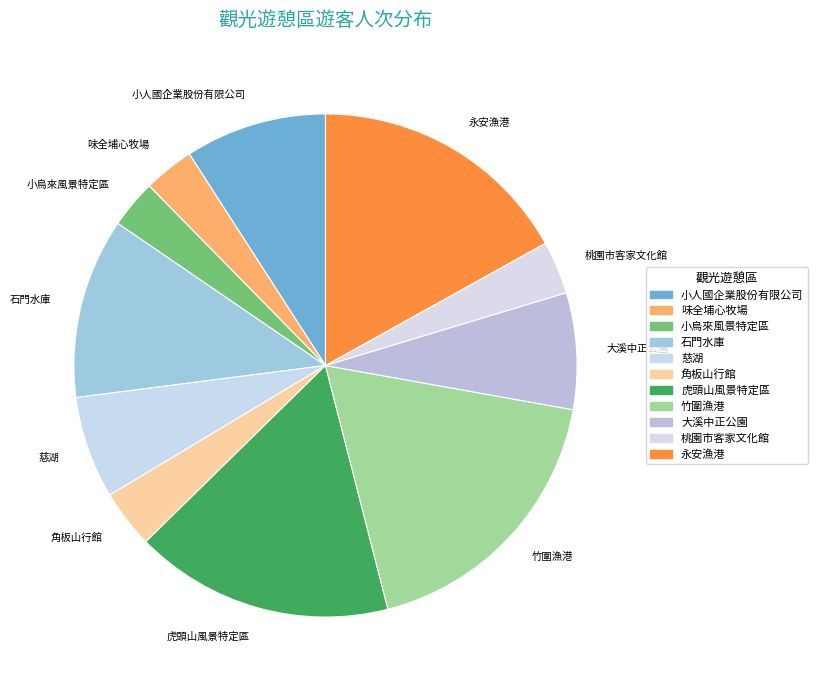

The 味全埔心牧場 slice represents 3% of the pie. True or false?

True